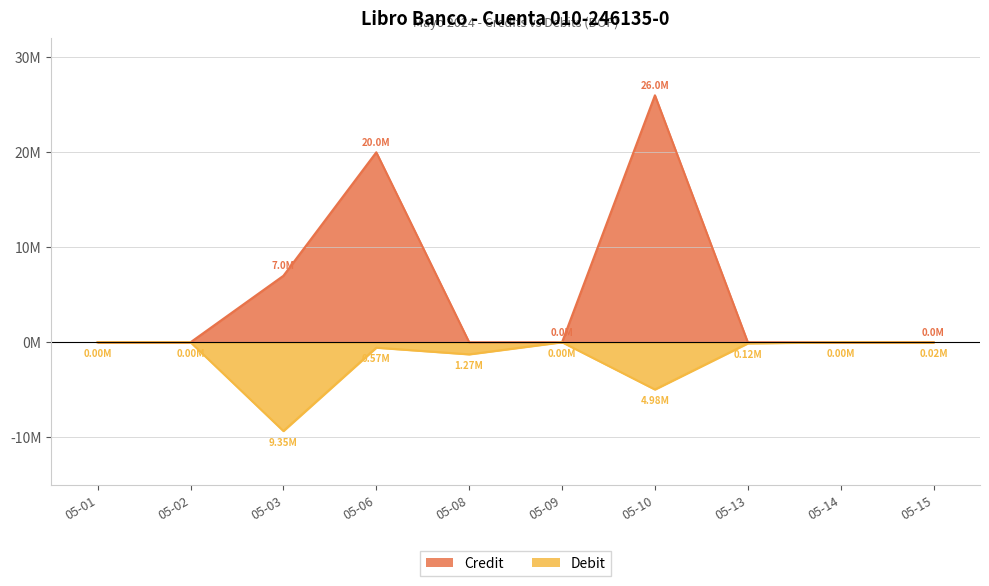

What is the average value of the Credit series?

5301337.5